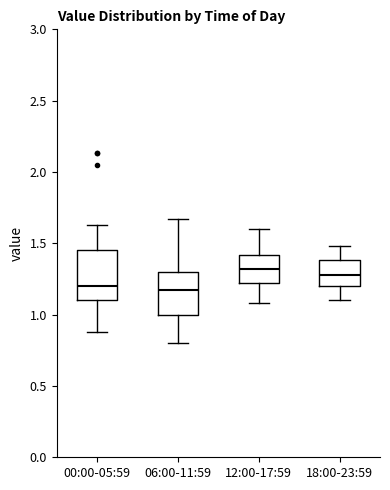

Reading left to right, transcribe this box plot: for each box, give where its median line is, the range the box spans, and where its two whiskers end, as read against the y-axis. The values are not printed on the chart, so give them approximately, as read against the axis.

00:00-05:59: median 1.20, box 1.10 to 1.45, whiskers 0.90 to 1.65
06:00-11:59: median 1.15, box 1.00 to 1.30, whiskers 0.80 to 1.65
12:00-17:59: median 1.30, box 1.20 to 1.40, whiskers 1.10 to 1.60
18:00-23:59: median 1.30, box 1.20 to 1.40, whiskers 1.10 to 1.50